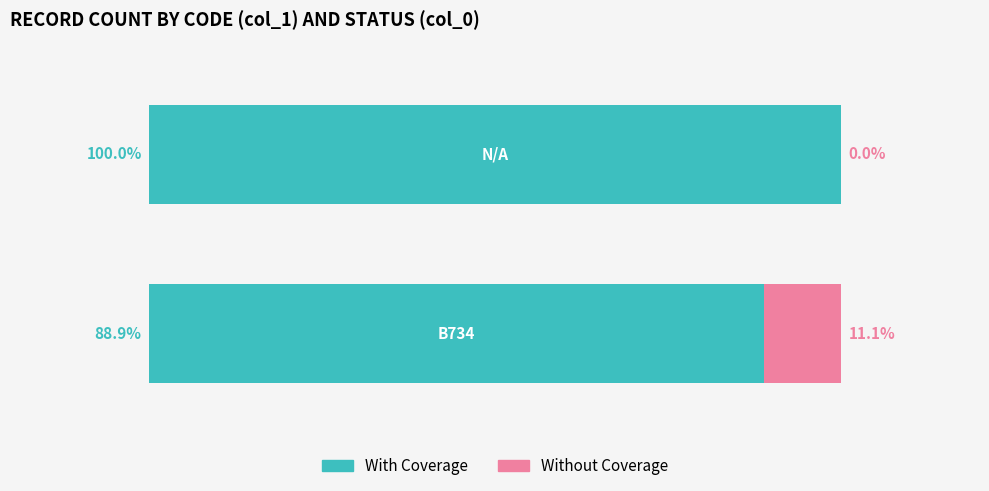

List the labels in order of With Coverage value, smallest first.

0, 1